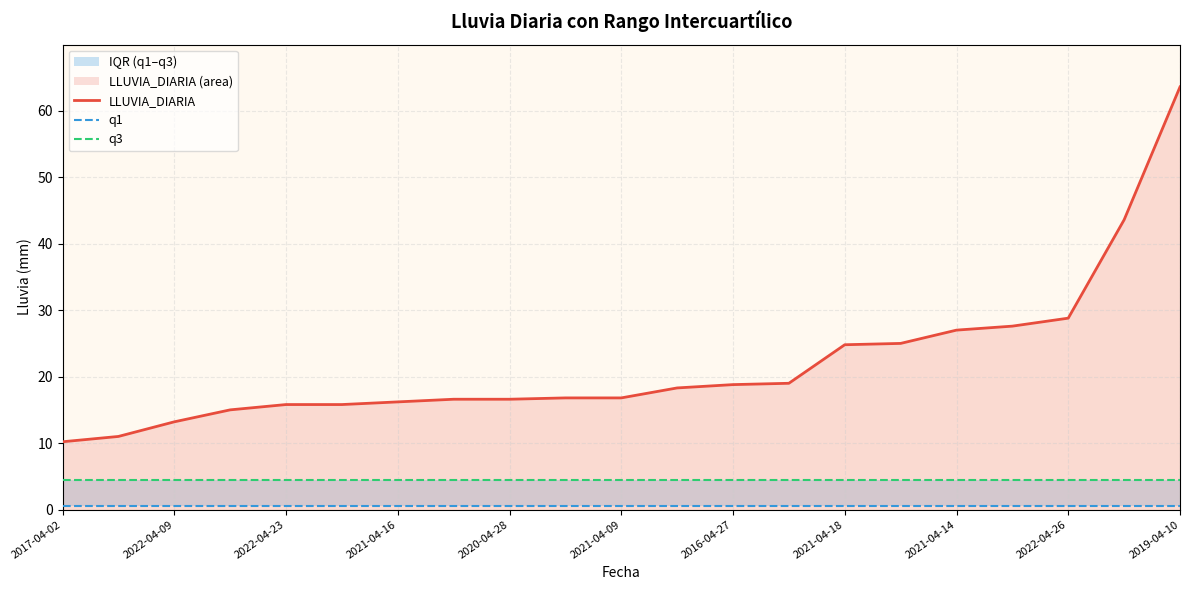

True or false: q1 and q3 intersect in this chart.

False